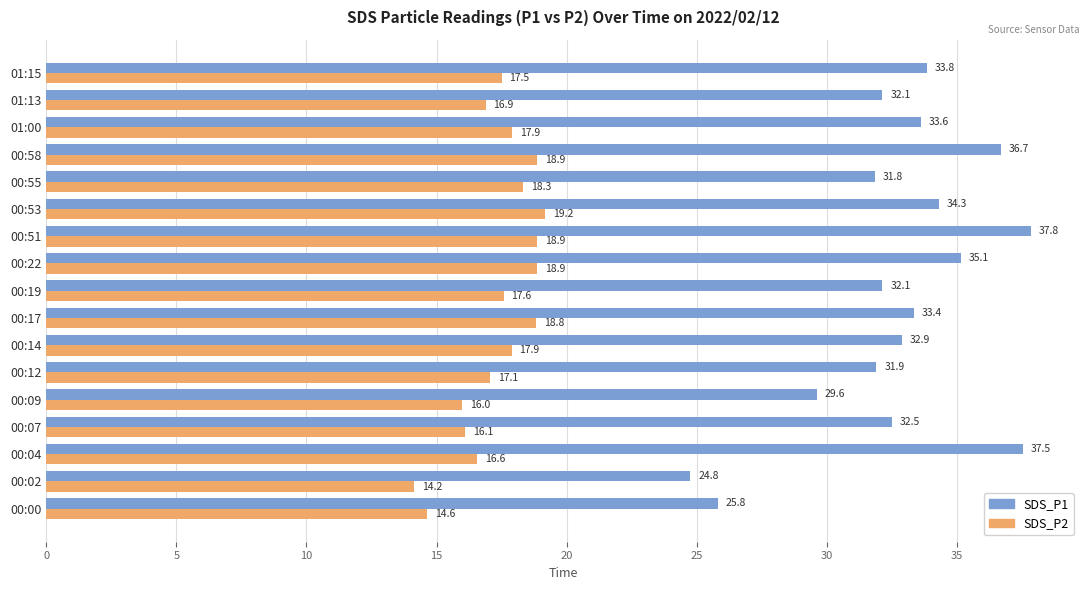

Which series has the largest total across all categories?

SDS_P1